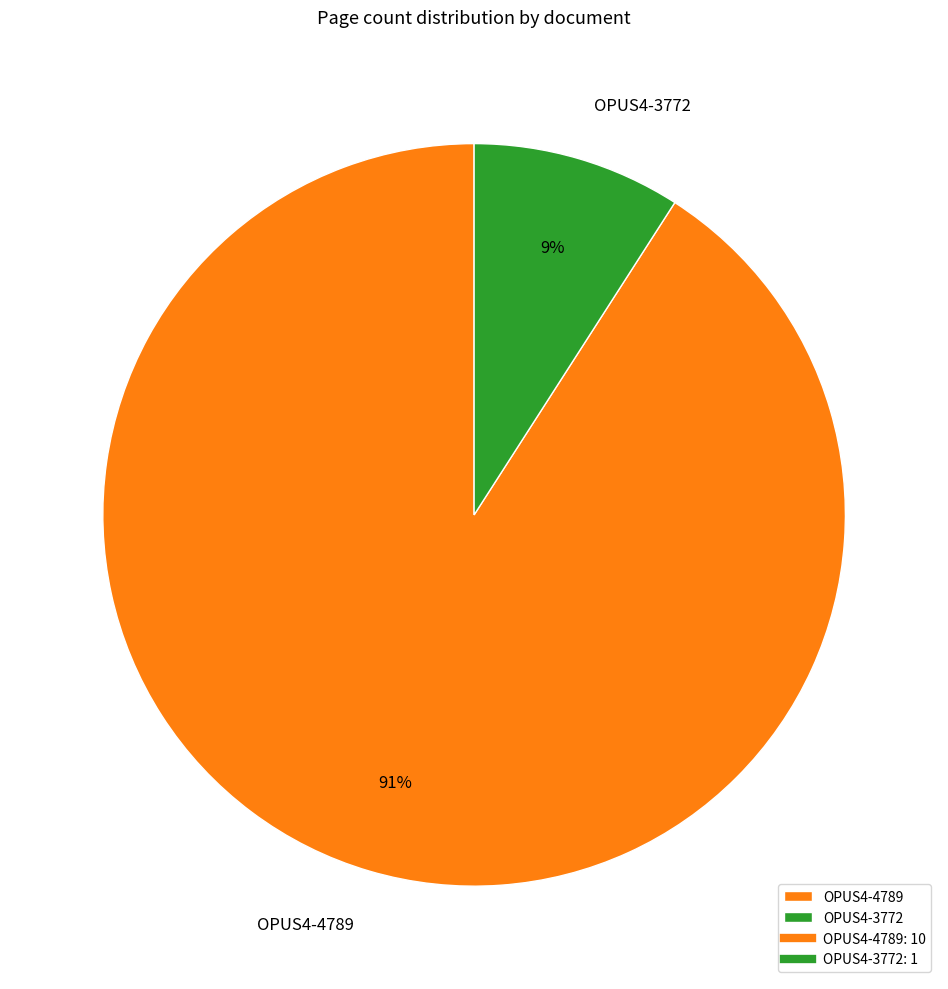

The OPUS4-4789 slice represents 99% of the pie. True or false?

False